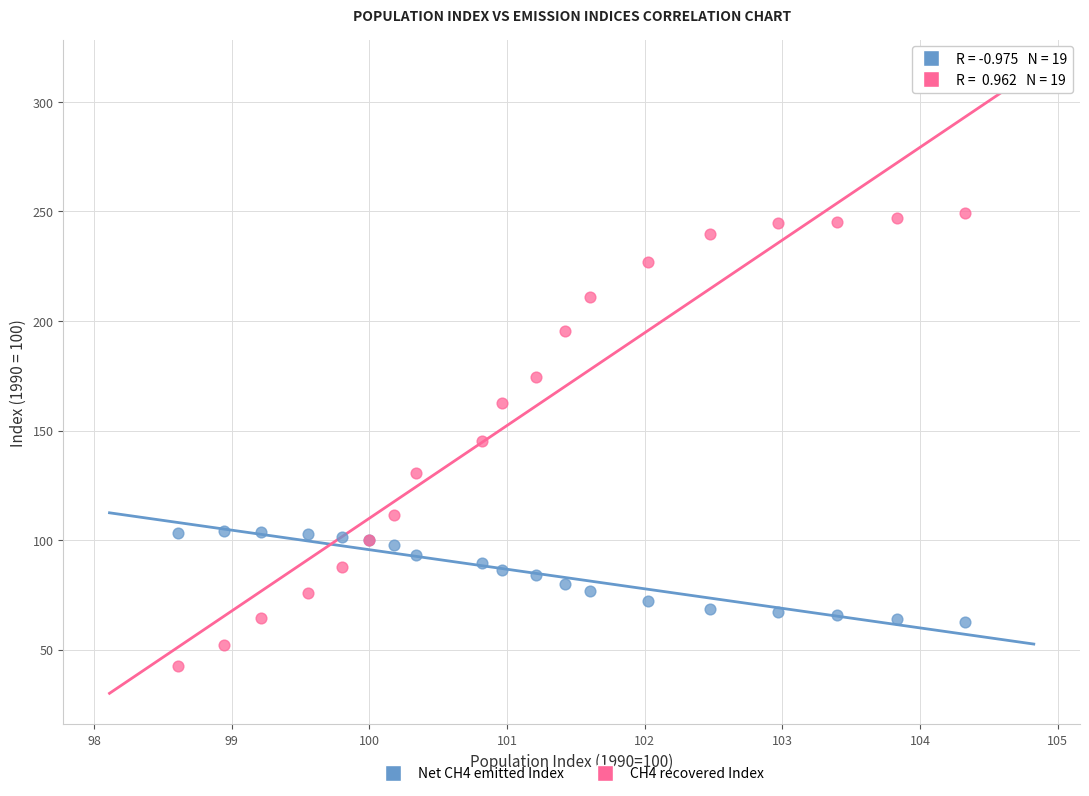

Which series reaches the minimum Y coordinate?

CH4 recovered Index